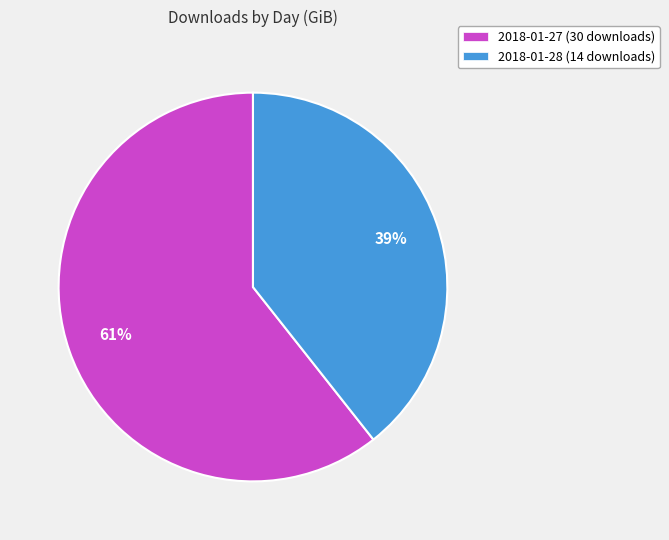

What is the majority slice?

2018-01-27